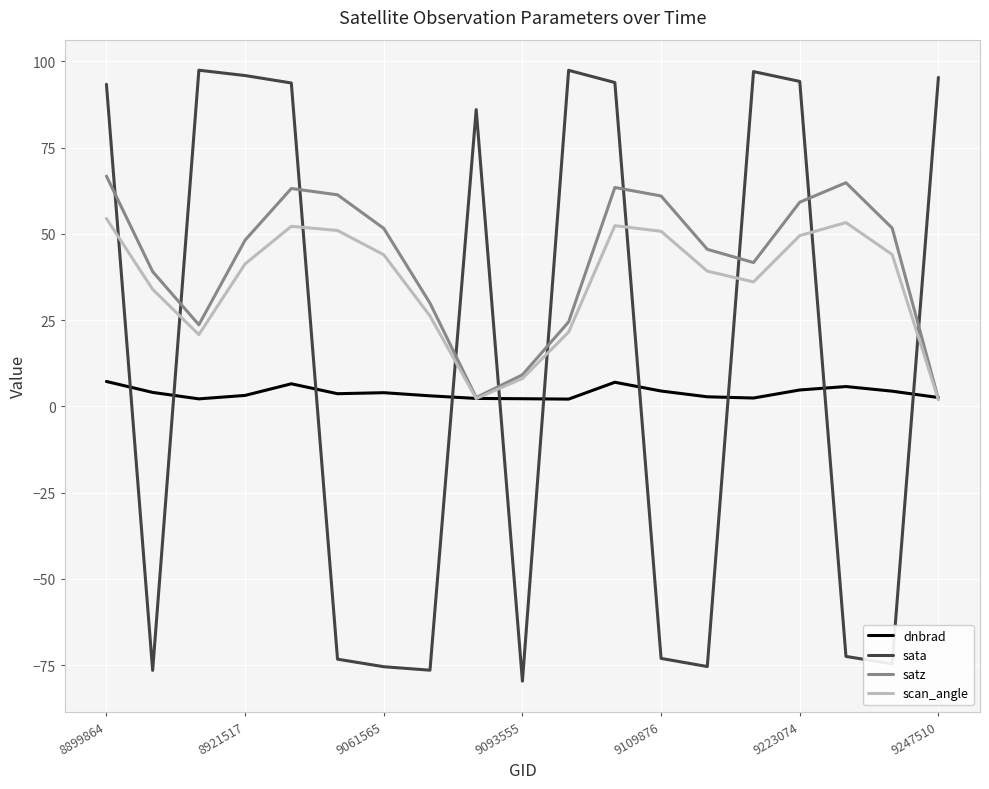

True or false: dnbrad and sata cross at least once.

True